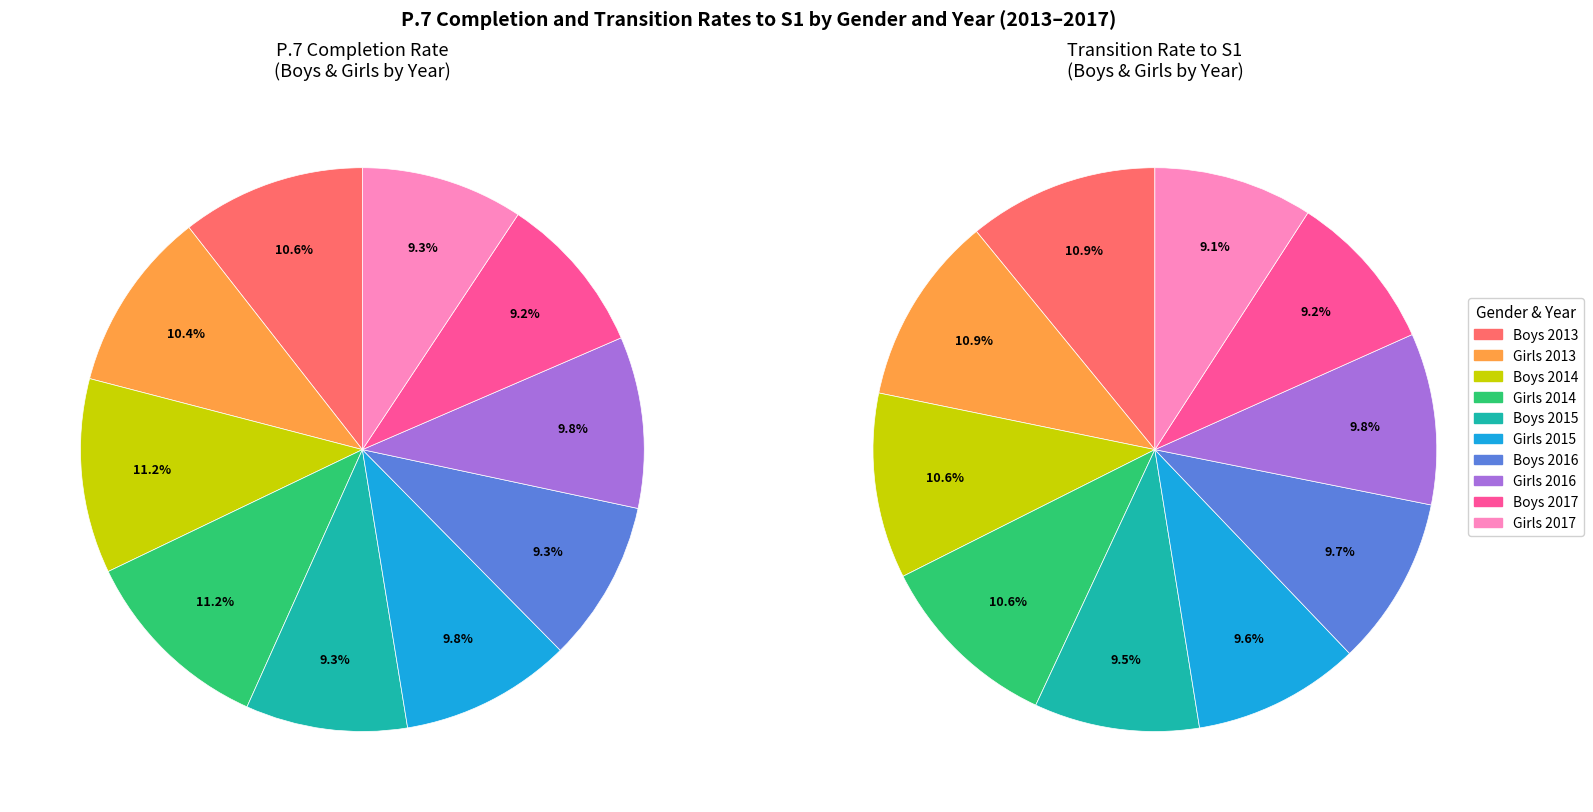

Does 2015 account for over 50% of the chart?

No